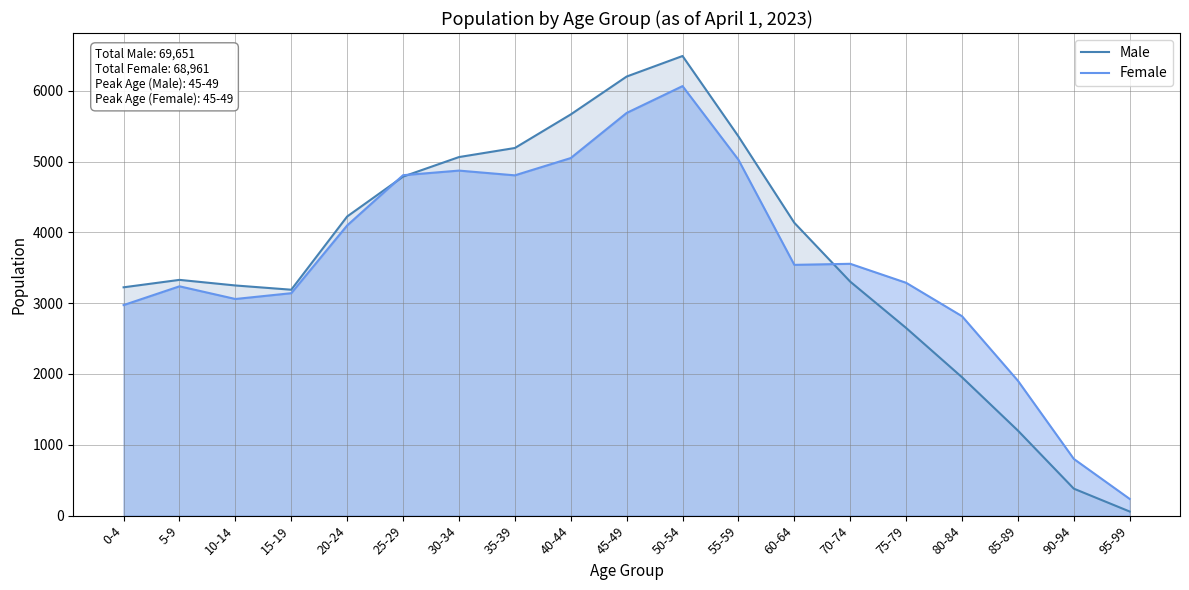

Rank the series by their average value, from highest to lowest.

Male, Female